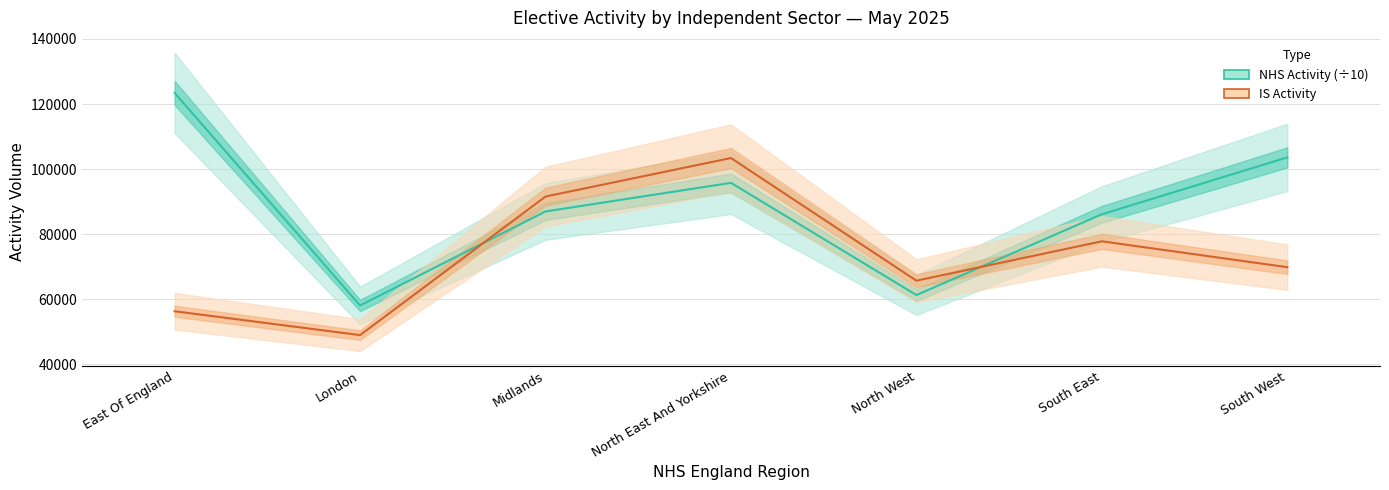

True or false: NHS Activity (÷10) has more than 2 interior local peaks.

False